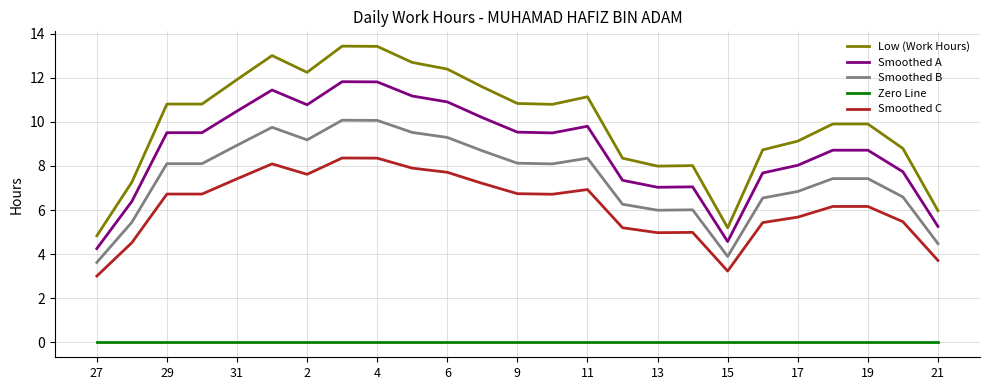

Which series has the largest range (max minus min)?

Low (Work Hours)